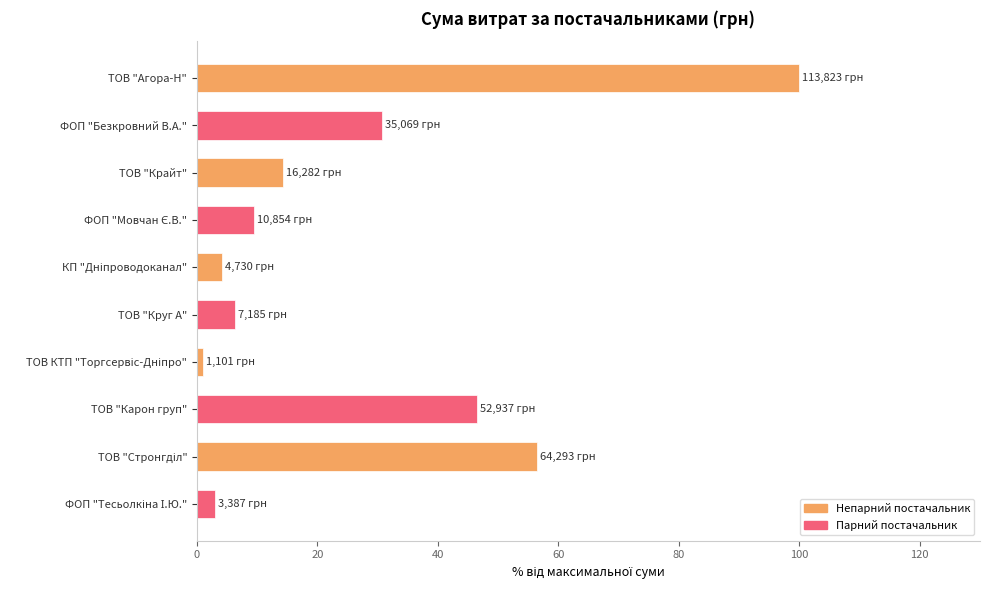

Is it true that the value at ТОВ "Агора-Н" is 100.0?

True